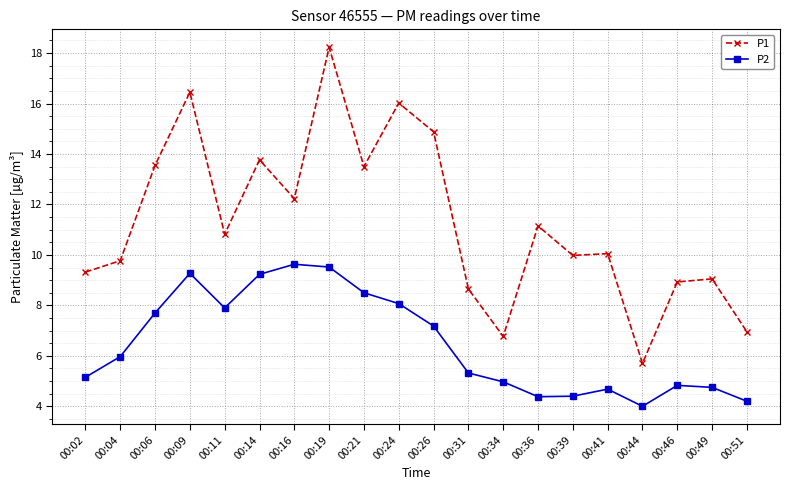

True or false: P2 has a value of 2.1 at 00:41.

False